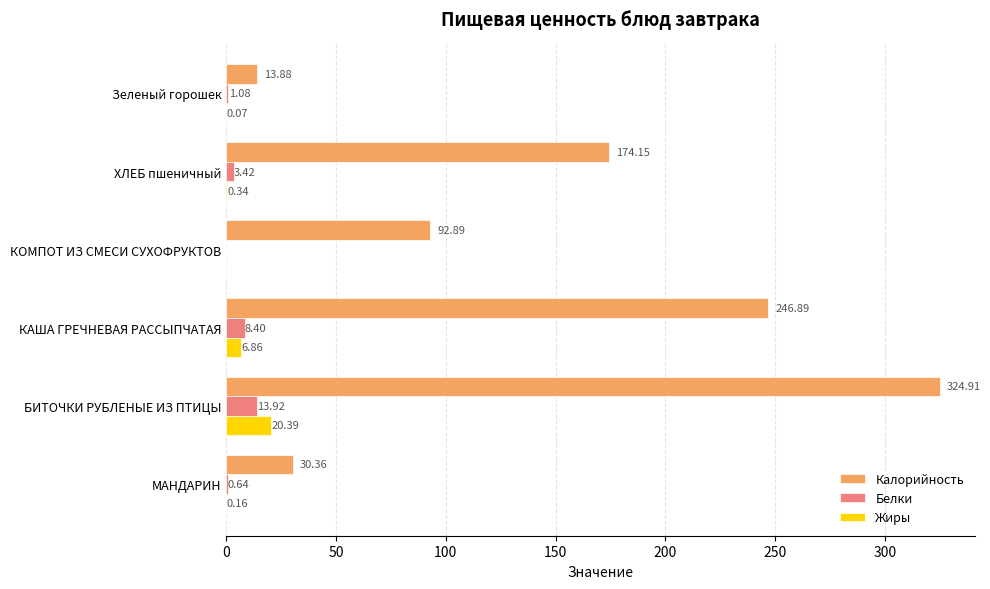

At which category is the sum across all series the highest?

БИТОЧКИ РУБЛЕНЫЕ ИЗ ПТИЦЫ